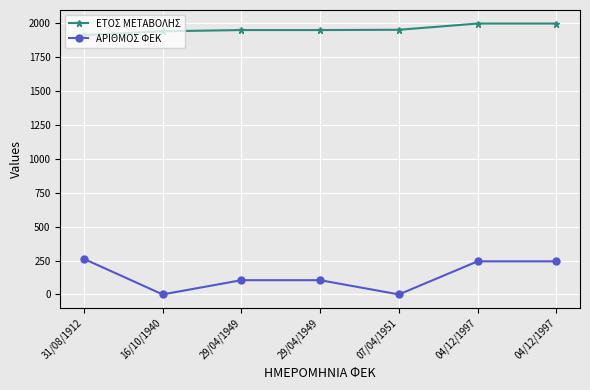

What are all the series names shown in the legend?

ΕΤΟΣ ΜΕΤΑΒΟΛΗΣ, ΑΡΙΘΜΟΣ ΦΕΚ